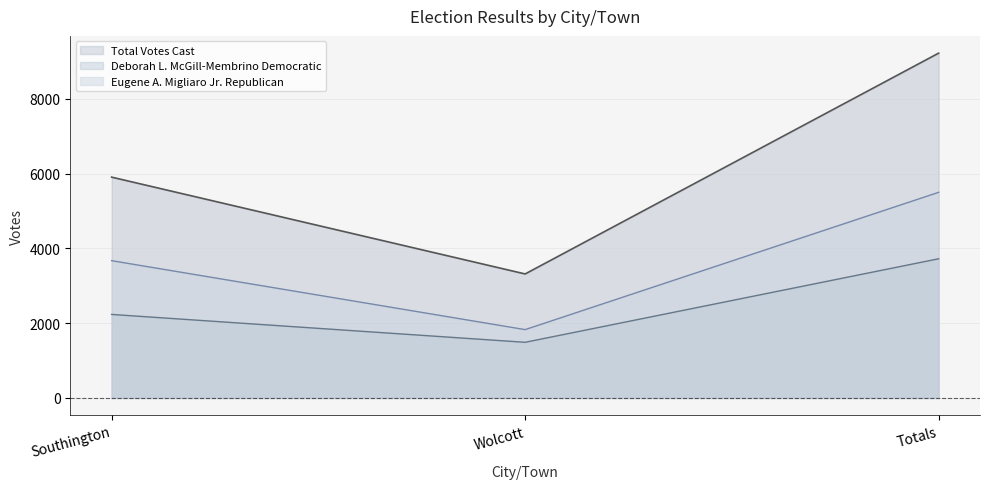

Count the number of data series in this chart.

3